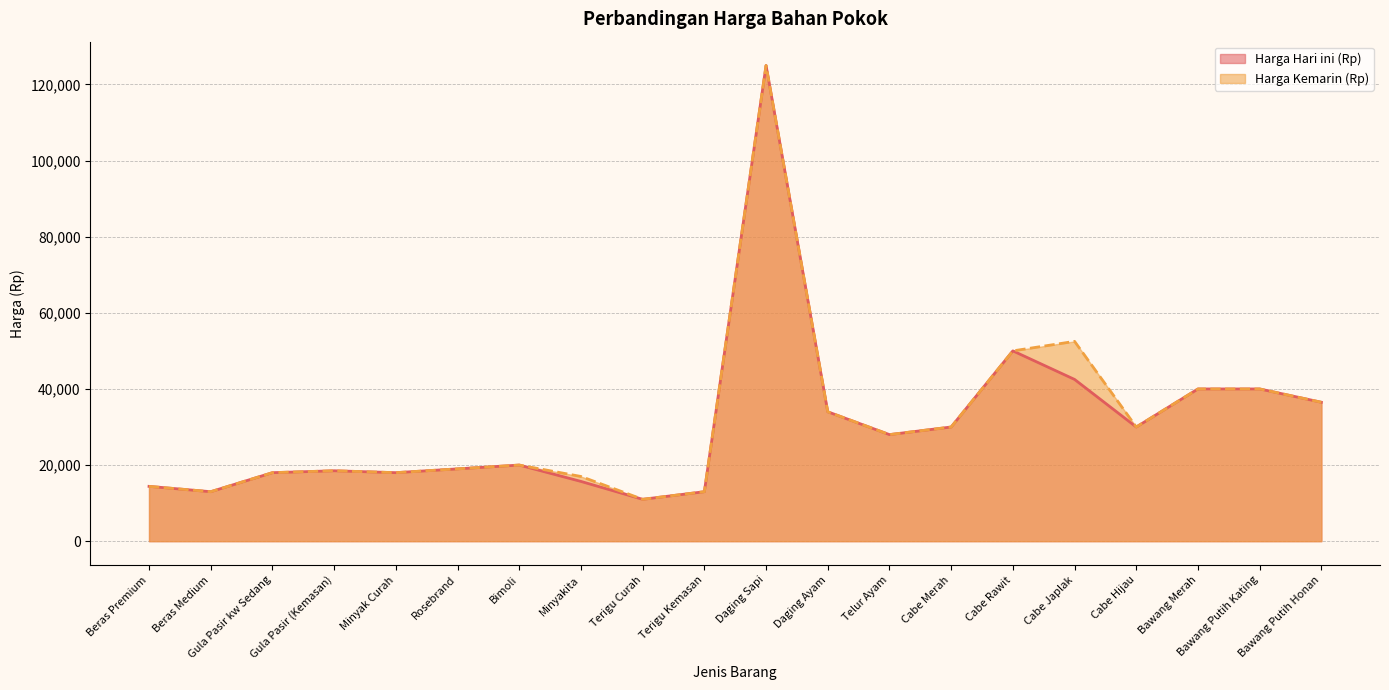

Between Cabe Hijau and Terigu Curah, which is larger?

Cabe Hijau